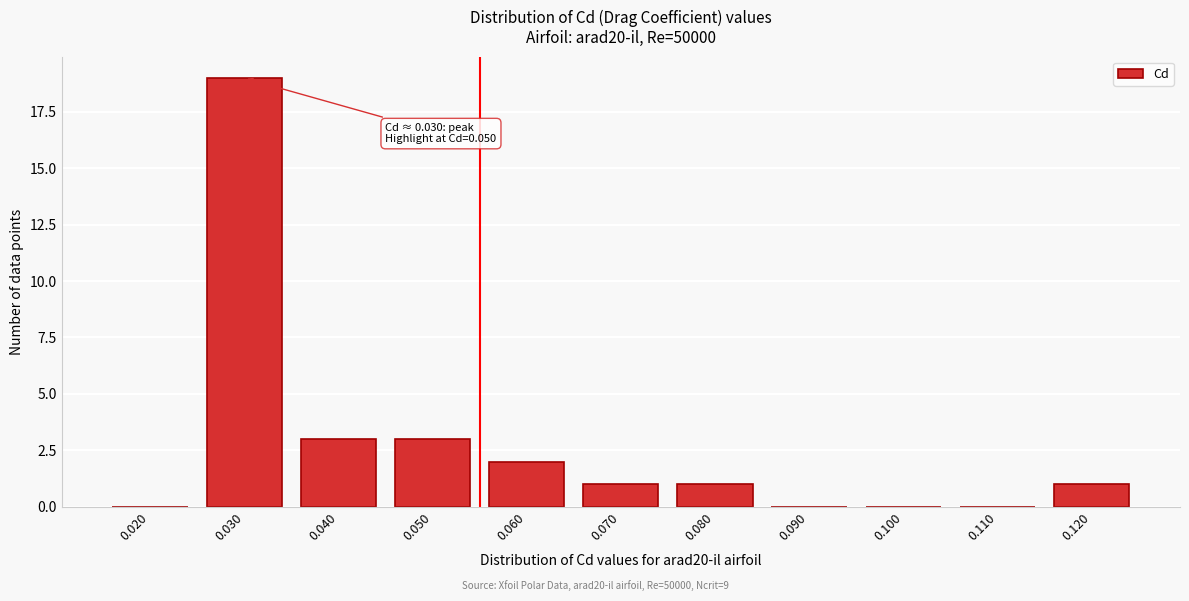

Reading left to right, what are all the values shown in this chart?

0.020=0	0.030=19	0.040=3	0.050=3	0.060=2	0.070=1	0.080=1	0.090=0	0.100=0	0.110=0	0.120=1